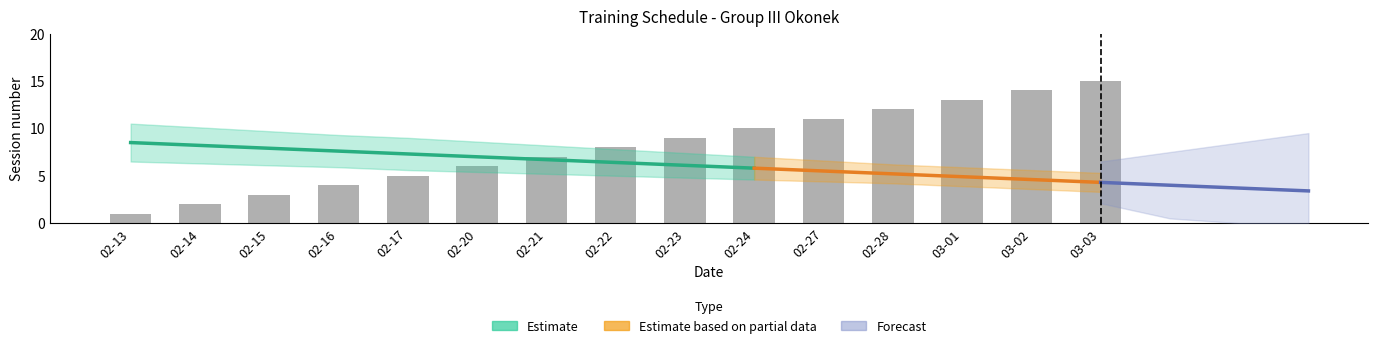

How many data points are above 8?

7